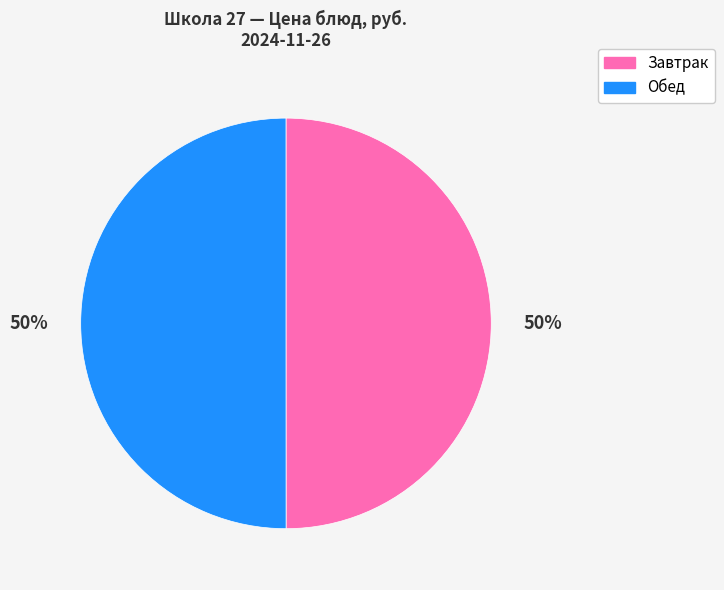

To the nearest percent, what is the combined percentage of Обед and Завтрак?

100%